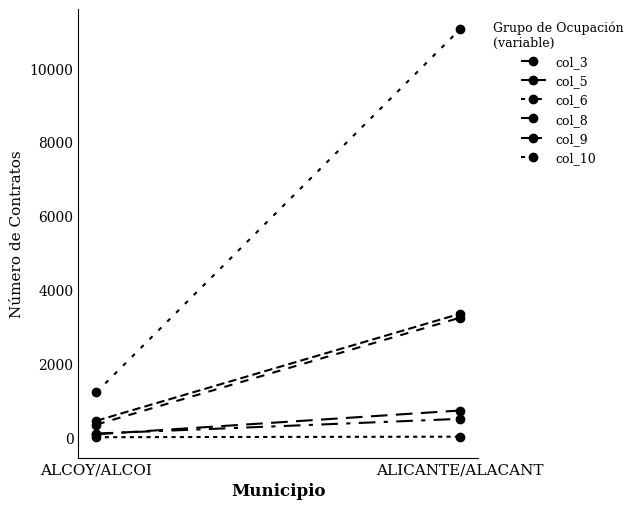

Reading left to right, extract all data points from this chart.

col_3: 80	724
col_5: 343	3237
col_6: 1	15
col_8: 100	497
col_9: 446	3343
col_10: 1219	11047